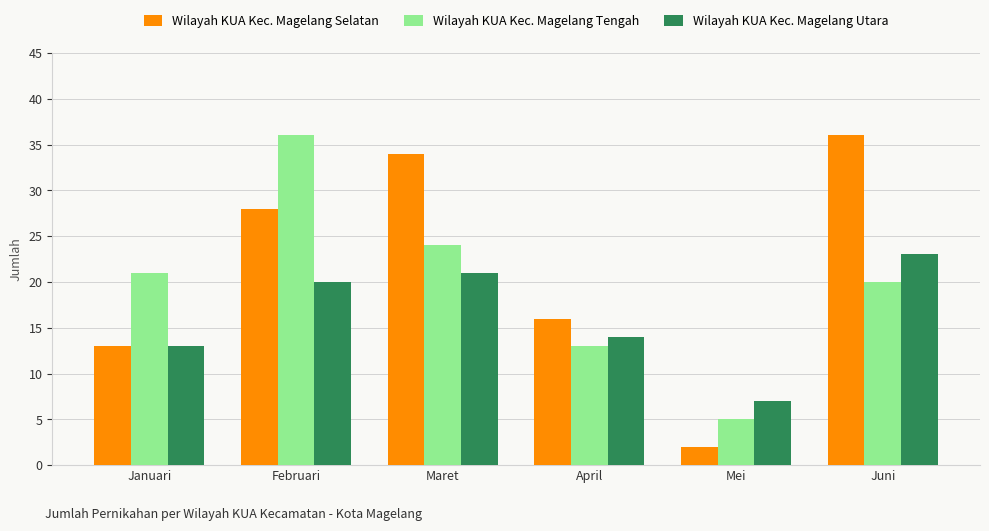

Reading left to right, extract all data points from this chart.

Wilayah KUA Kec. Magelang Selatan: Januari=13	Februari=28	Maret=34	April=16	Mei=2	Juni=36
Wilayah KUA Kec. Magelang Tengah: Januari=21	Februari=36	Maret=24	April=13	Mei=5	Juni=20
Wilayah KUA Kec. Magelang Utara: Januari=13	Februari=20	Maret=21	April=14	Mei=7	Juni=23